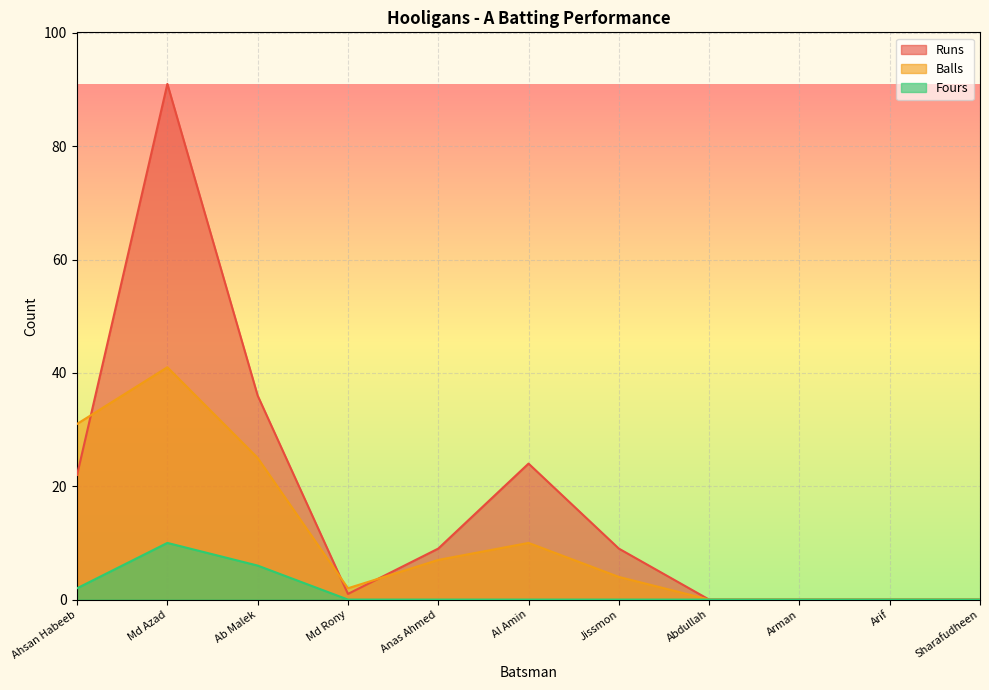

True or false: Fours and Balls intersect in this chart.

False